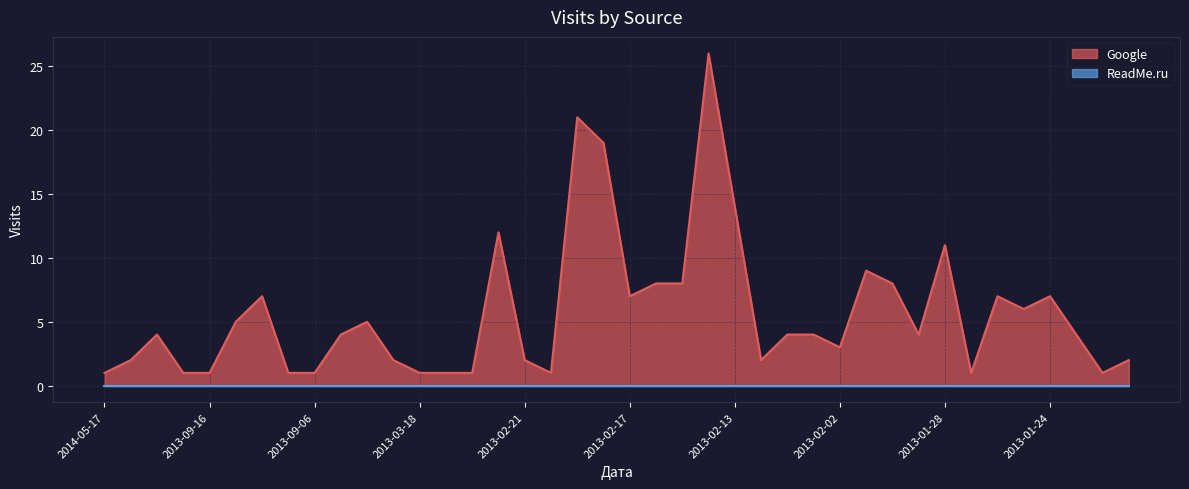

What is the change in value from 2013-09-09 to 2013-03-18?

-6